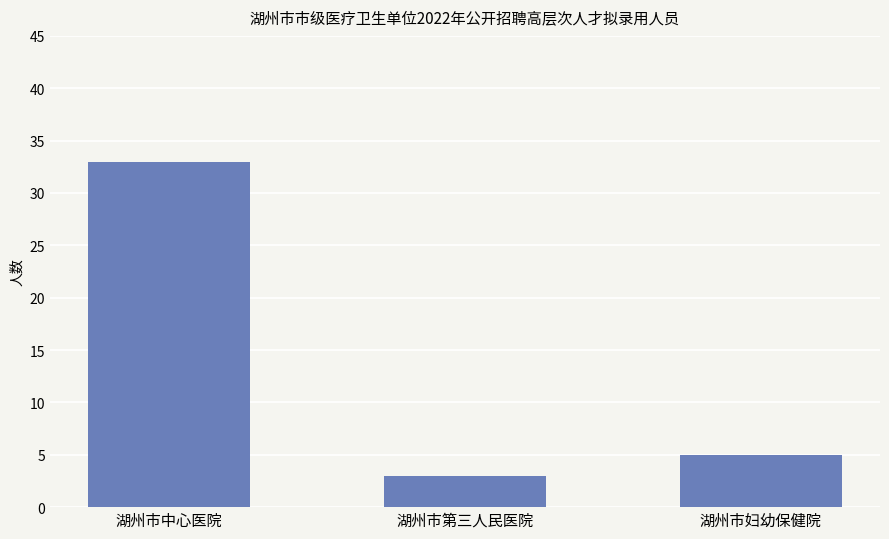

Where does the data first go above 5?

湖州市中心医院